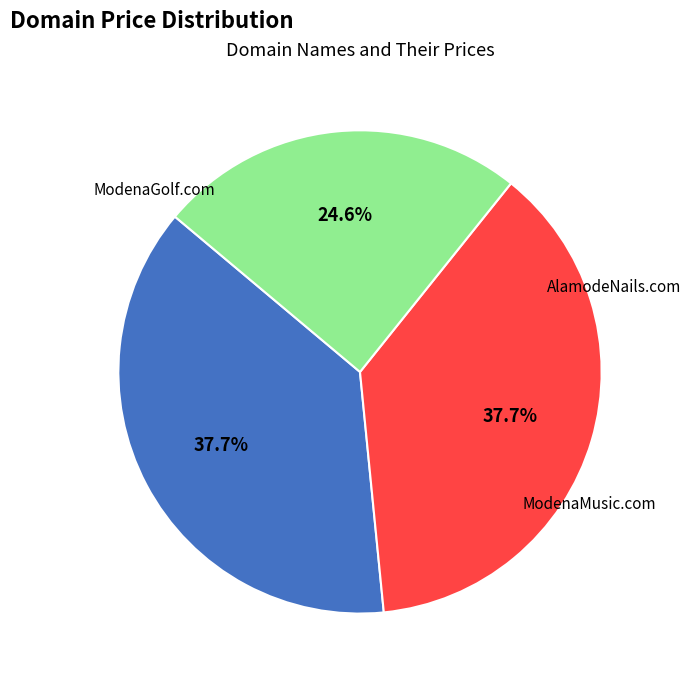

True or false: ModenaGolf.com accounts for 38% of the total.

True